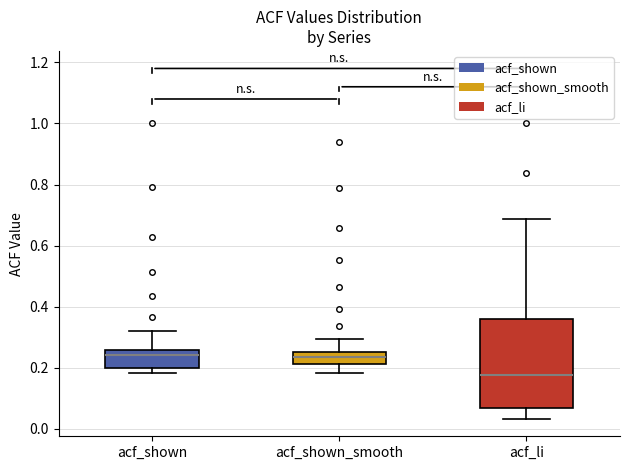

Reading left to right, transcribe this box plot: for each box, give where its median line is, the range the box spans, and where its two whiskers end, as read against the y-axis. The values are not printed on the chart, so give them approximately, as read against the axis.

acf_shown: median 0.24, box 0.20 to 0.26, whiskers 0.18 to 0.32
acf_shown_smooth: median 0.24, box 0.22 to 0.26, whiskers 0.18 to 0.30
acf_li: median 0.18, box 0.06 to 0.36, whiskers 0.04 to 0.68